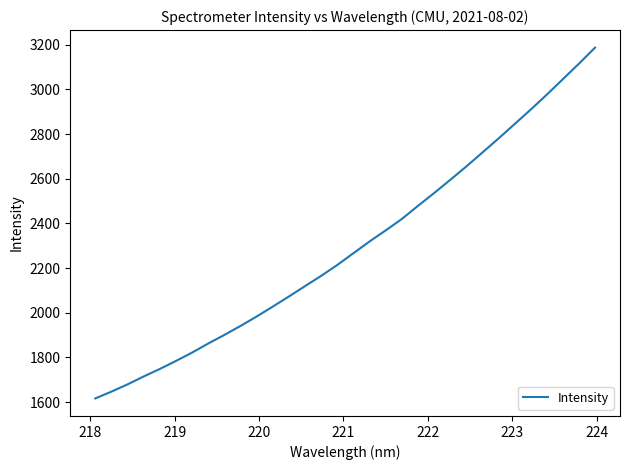

What is the difference between the maximum and minimum values?

1570.5